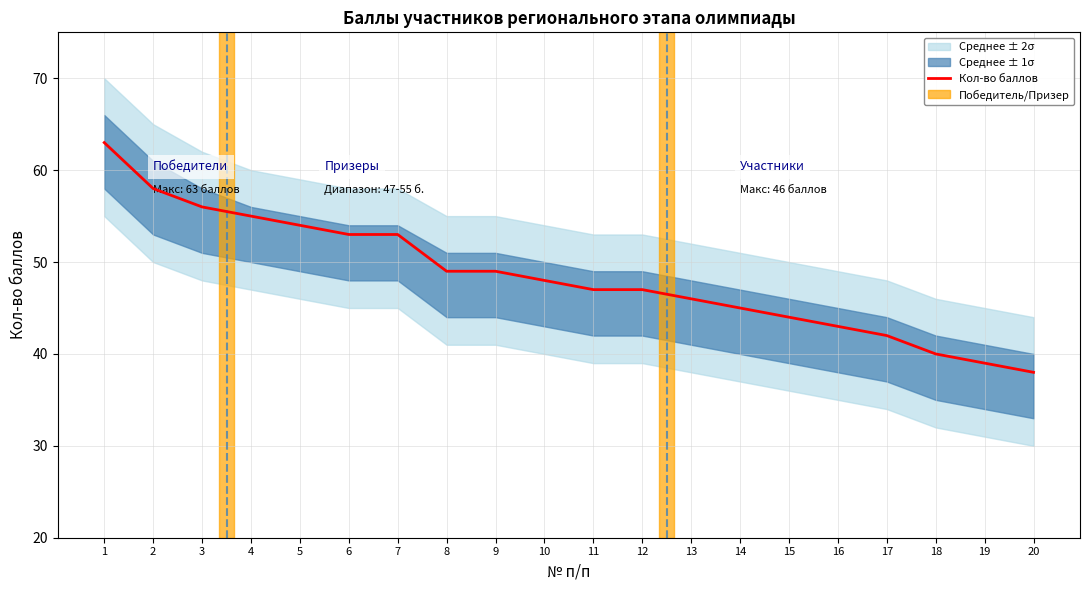

Between 13 and 14, which is larger?

13